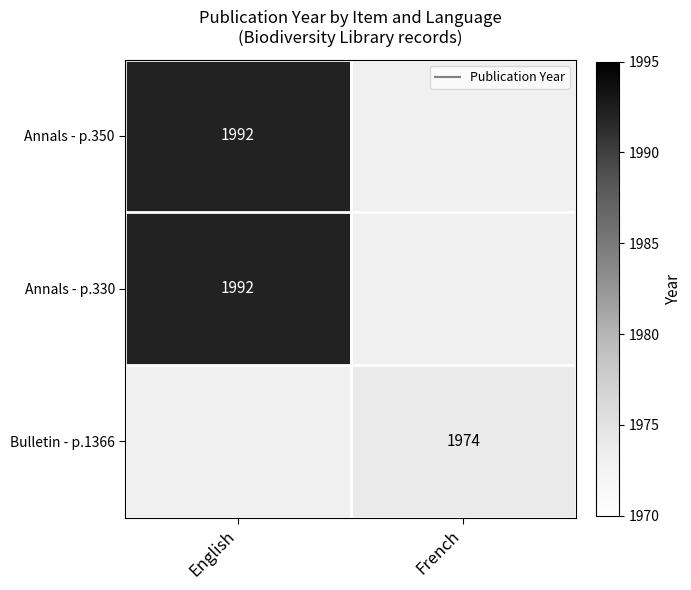

Is it true that Bulletin - p.1366 equals 1974.0 at French?

True